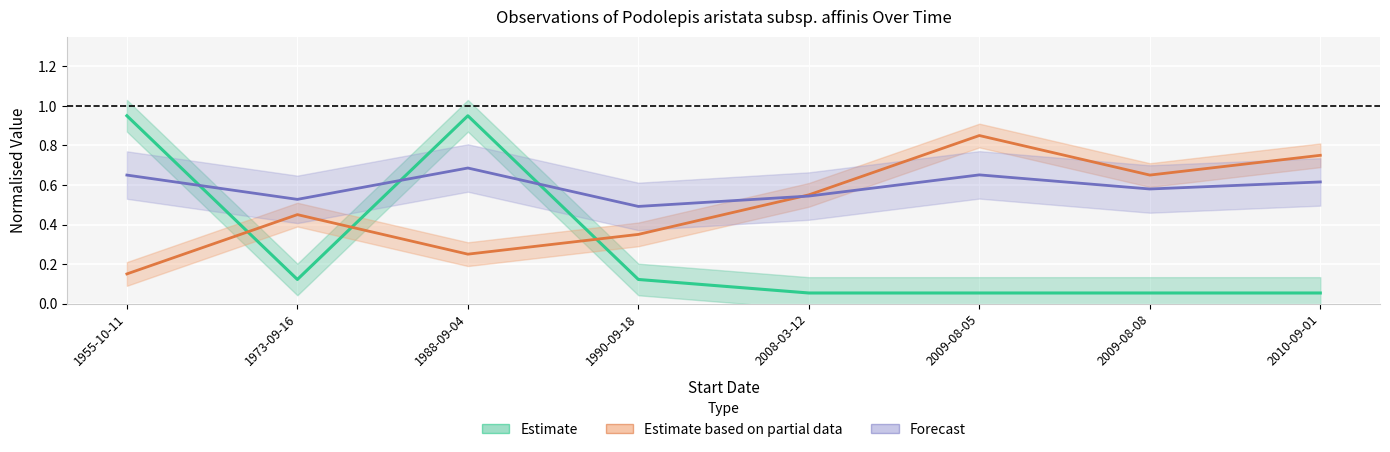

What is the value of the LocationPrecision point at the 7th from the left?

0.1